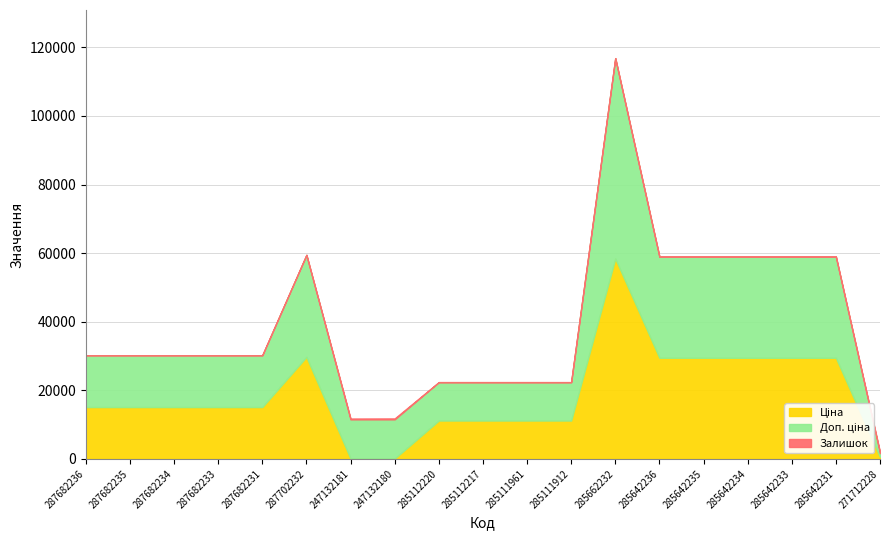

What is the difference between the highest and lowest values at 247132180?

11295.9